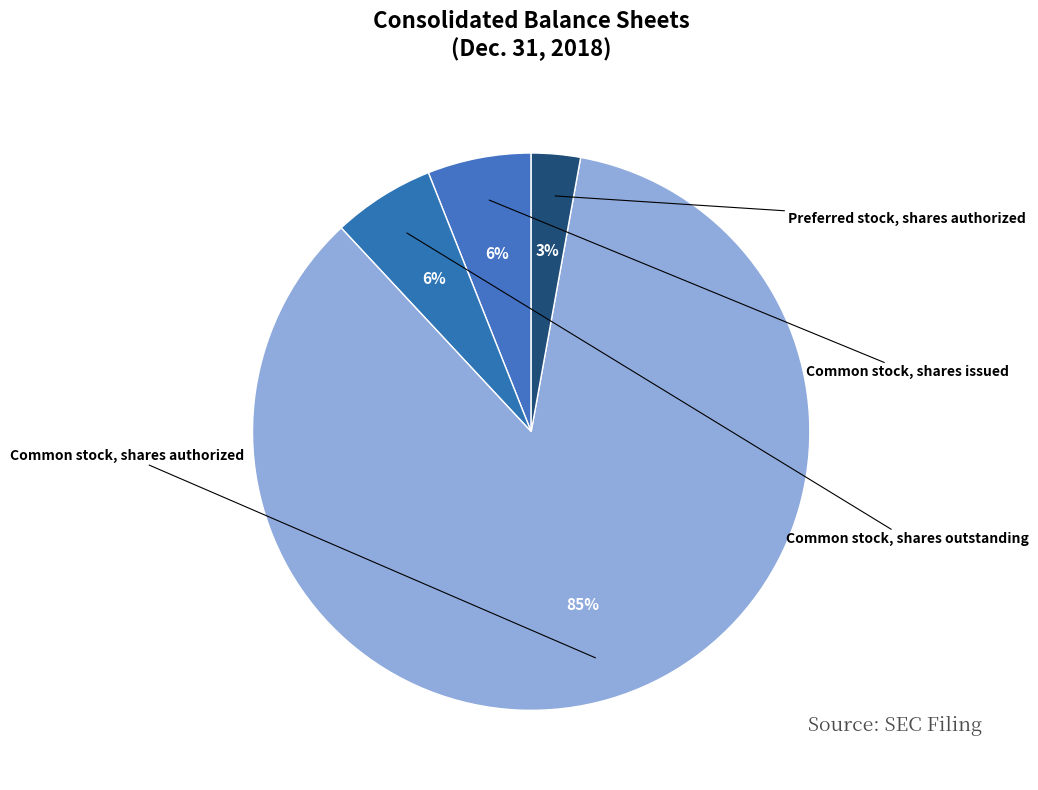

Count the number of slices in the pie.

4